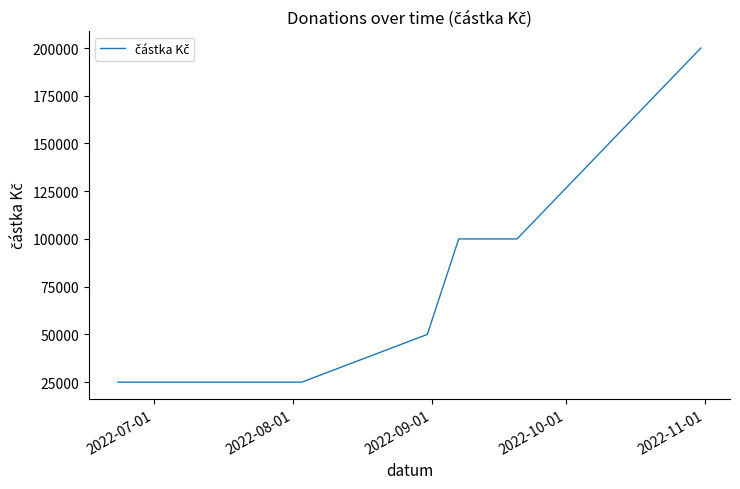

What is the greatest value displayed?

200000